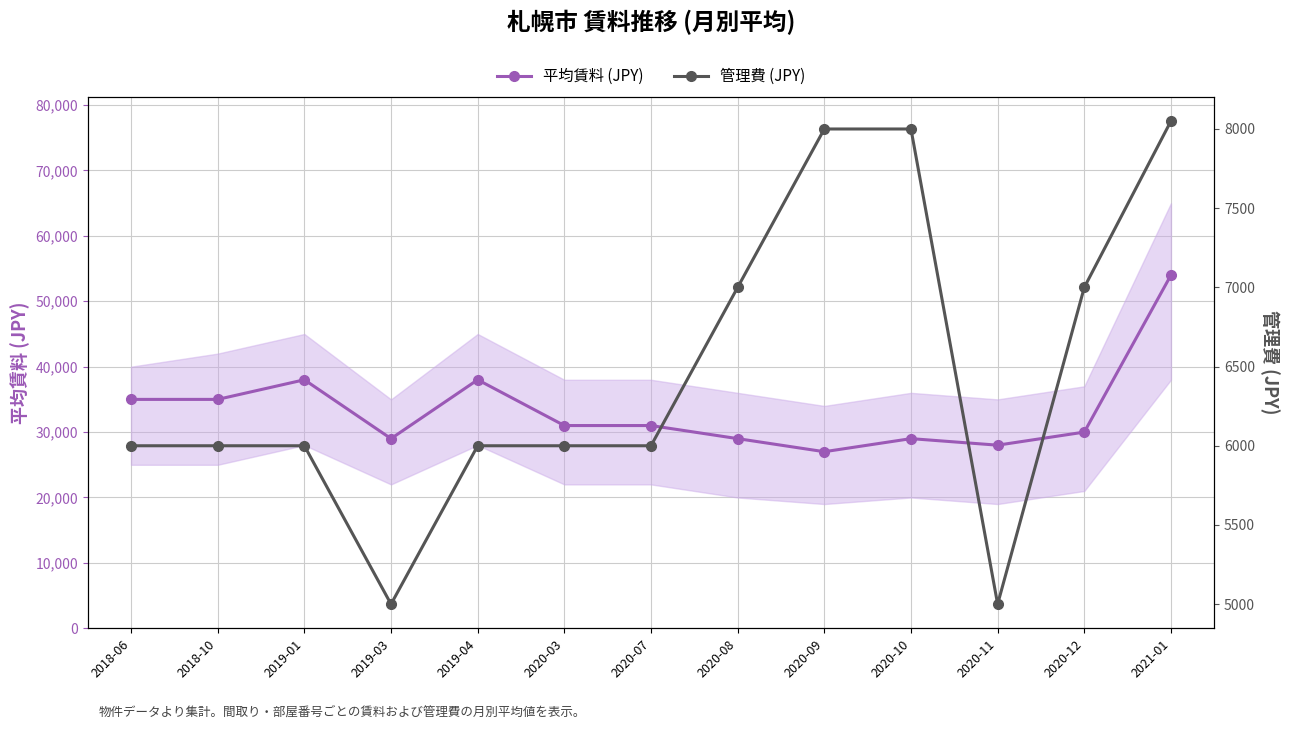

True or false: 平均賃料 (JPY) has more than 1 interior local peaks.

True